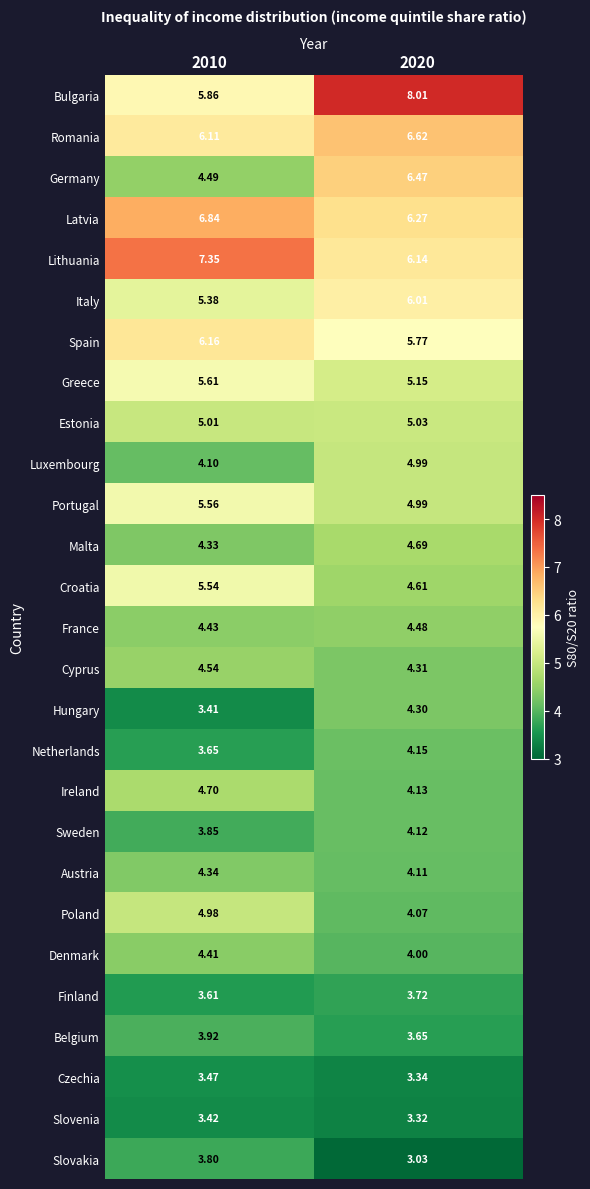

What is the total value across all series at 2020?

129.5